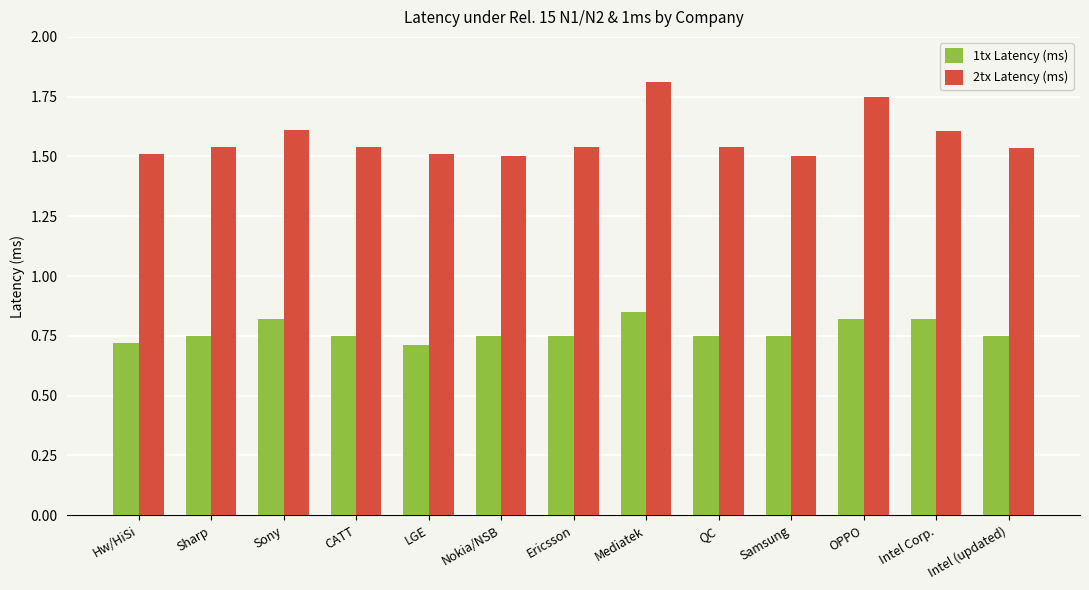

What is the label of the 2nd bar from the left?

Sharp